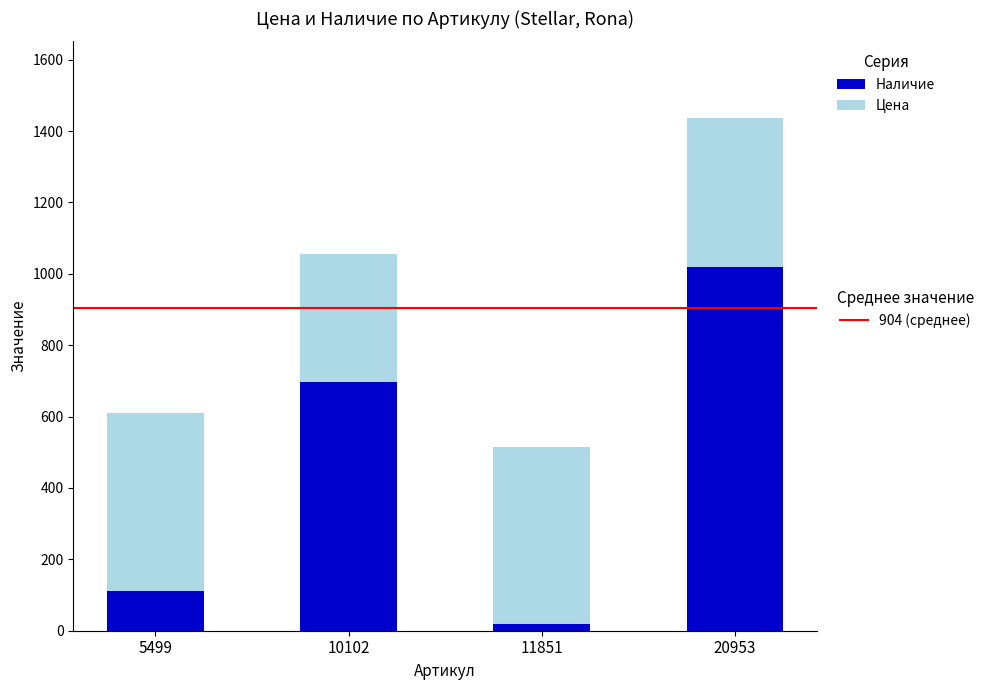

At which category is the sum across all series the highest?

20953